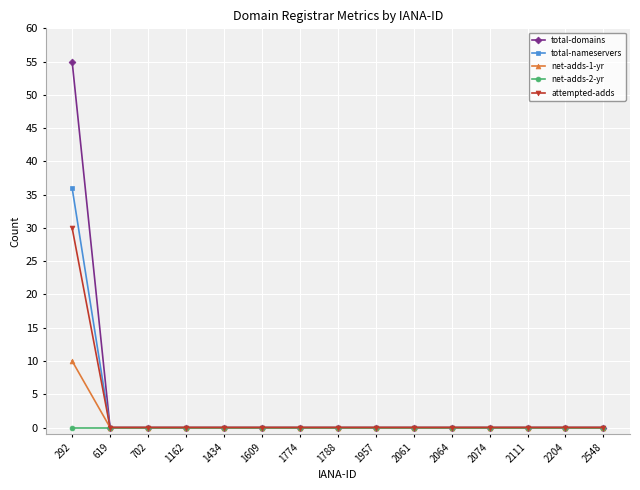

At which category does the chart reach its peak across all series?

292